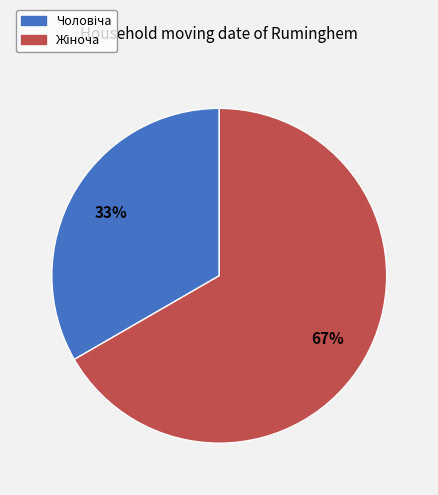

Is there any slice that represents more than half of the pie?

Yes